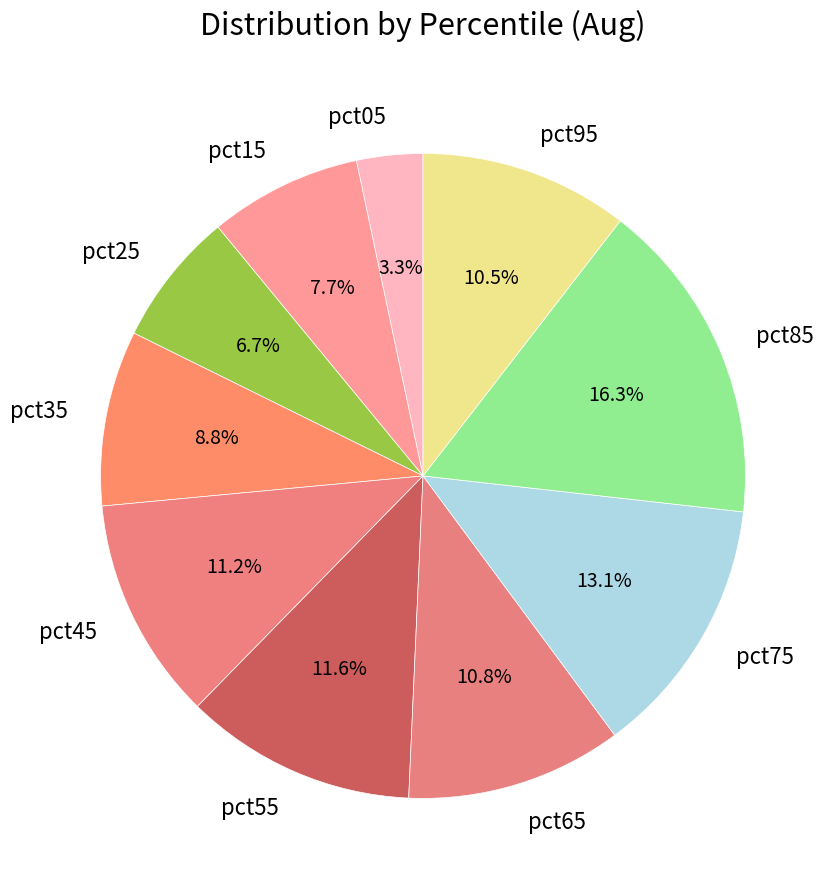

Which slice is the largest?

pct85